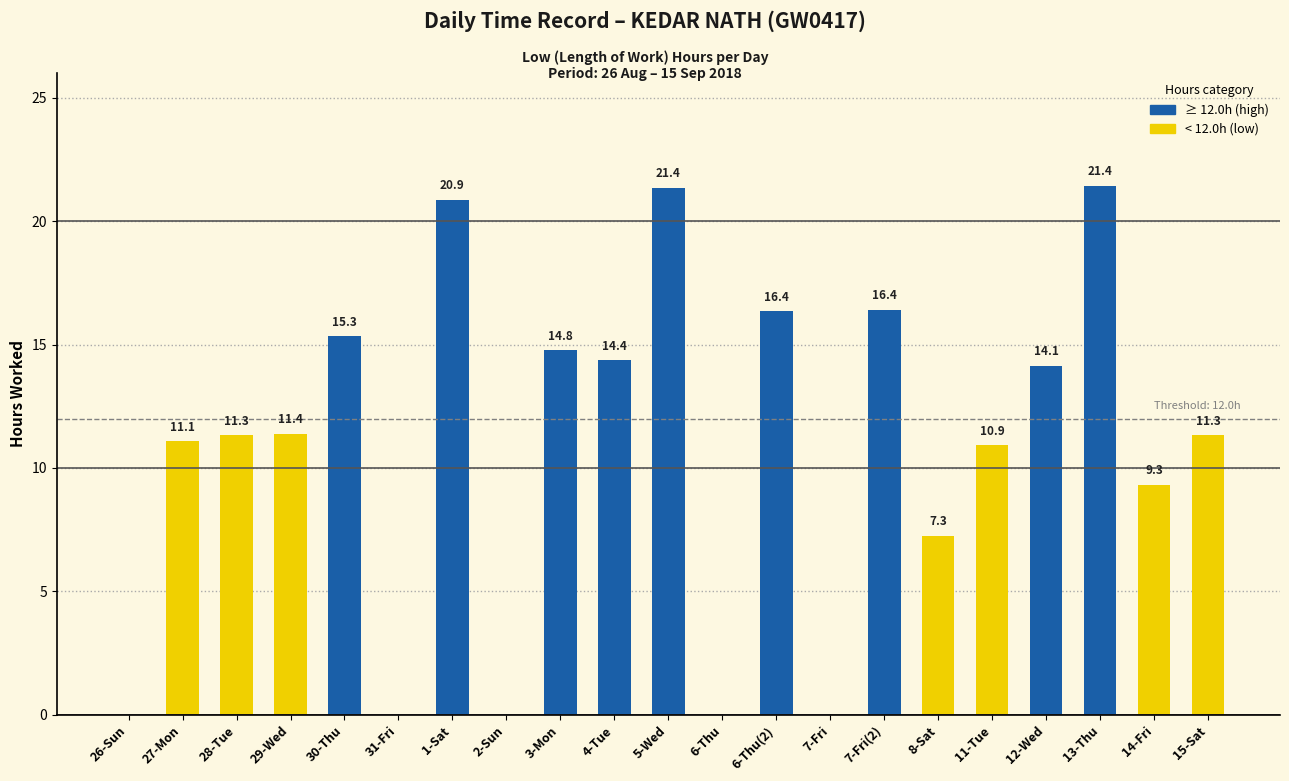

What is the sum of all values?

227.7